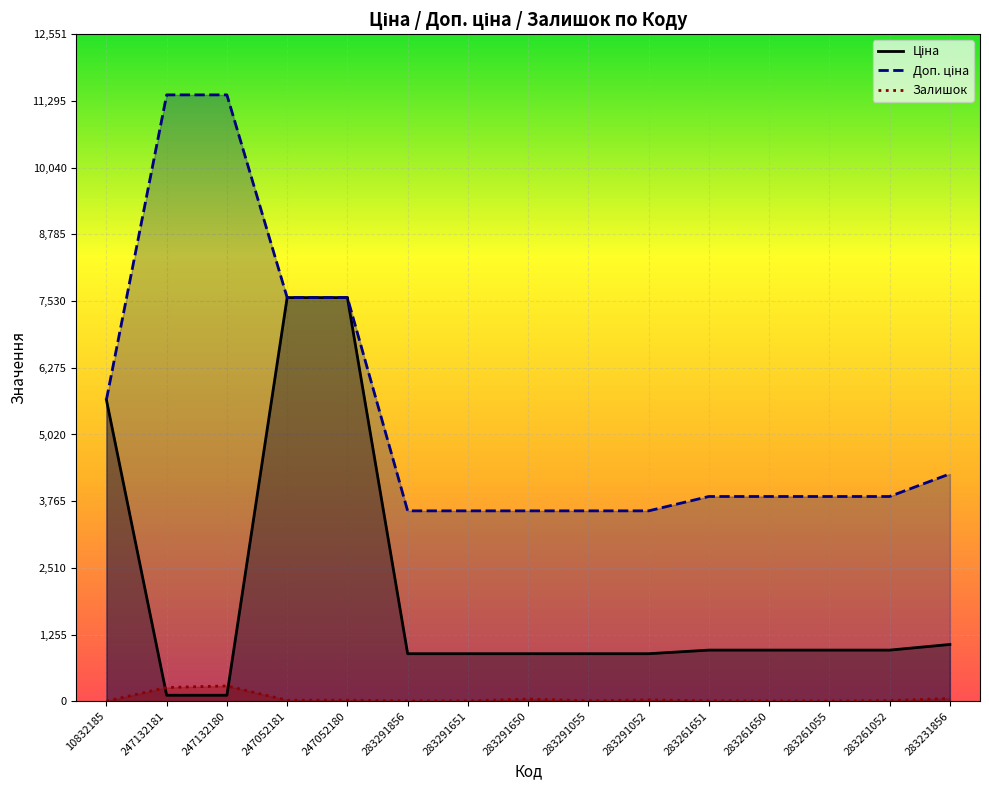

What is the sum of the Доп. ціна values at 283261052 and 283291055?

7437.6